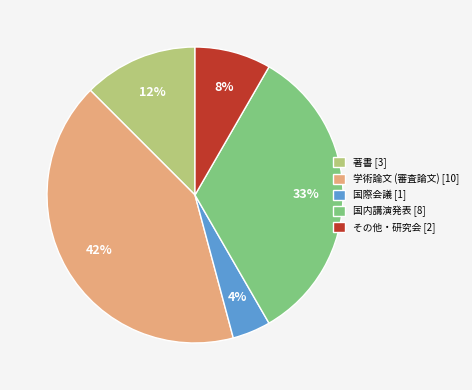

To the nearest percent, what is the difference between the 国内講演発表 and 国際会議 slice percentages?

29%